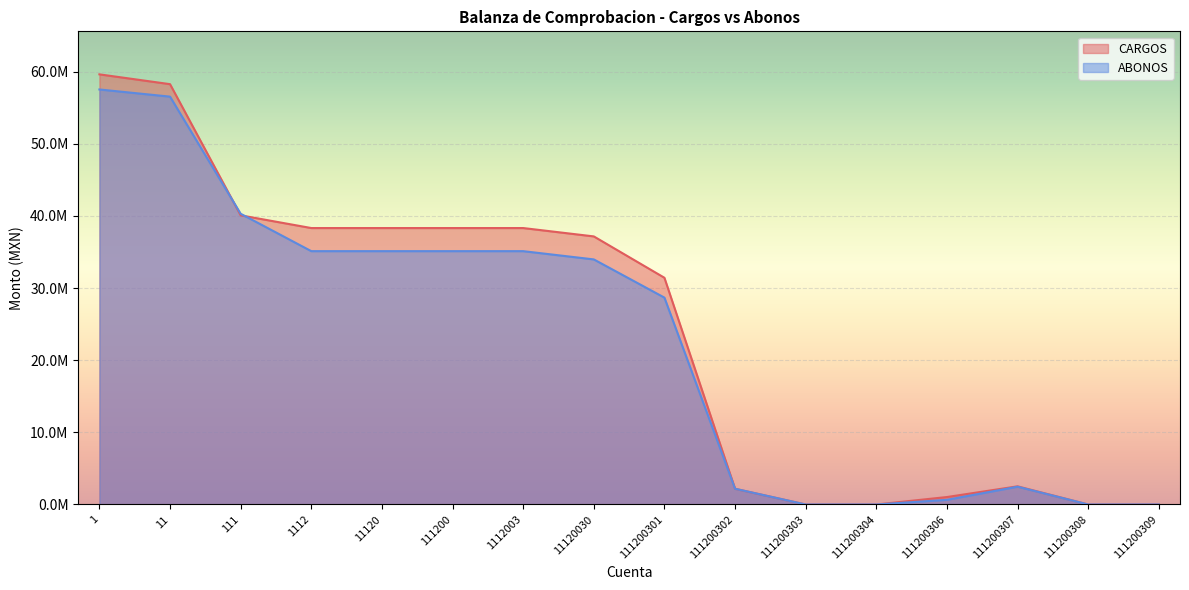

How many data points in CARGOS are less than 37155153?

8